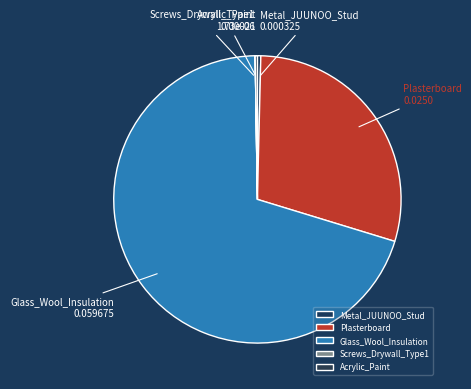

Is there a majority slice in this chart?

Yes